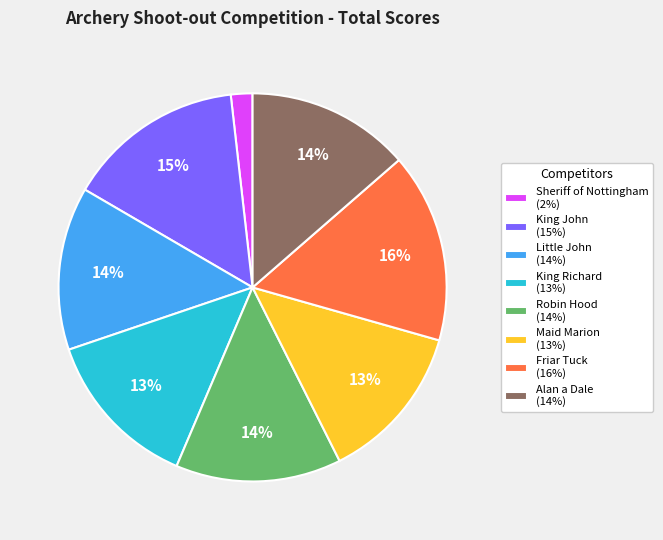

To the nearest percent, what percentage of the pie is Friar Tuck?

16%